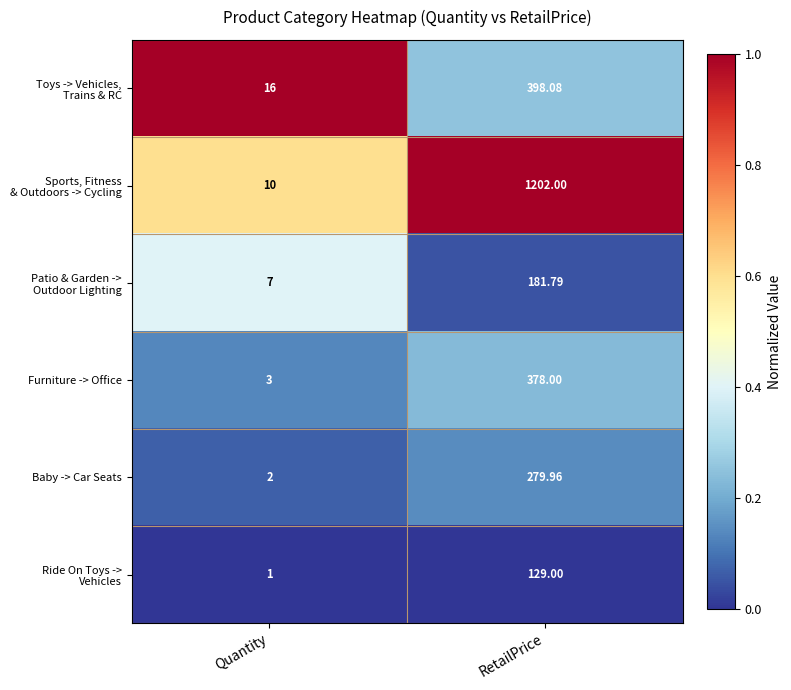

Which label corresponds to the smallest value in the chart?

Quantity